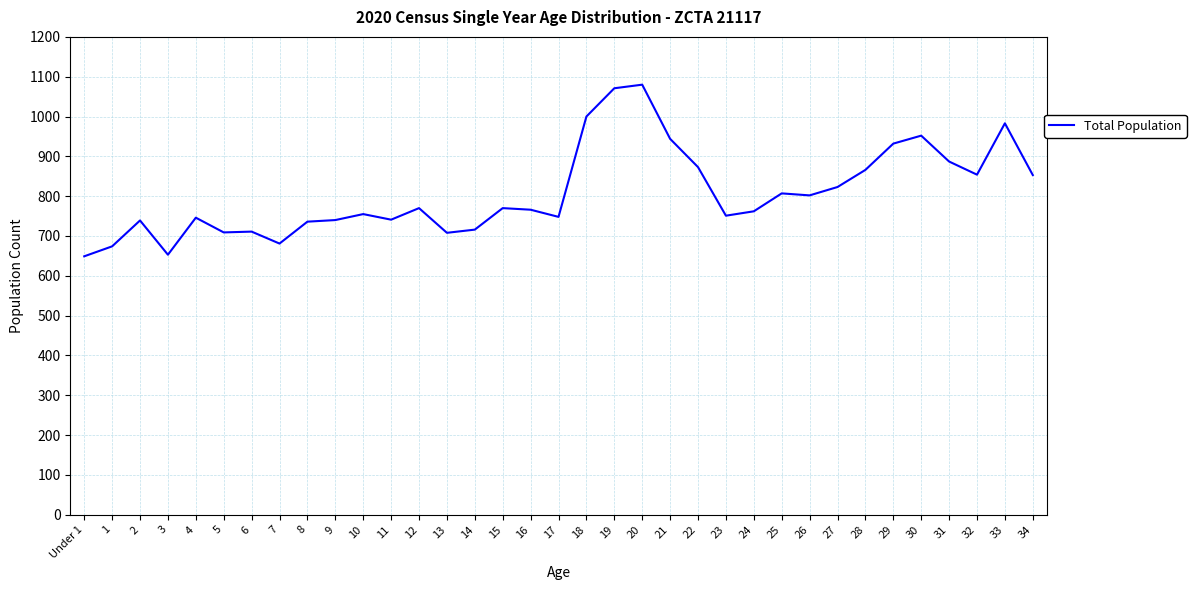

How many lines are shown in the chart?

1